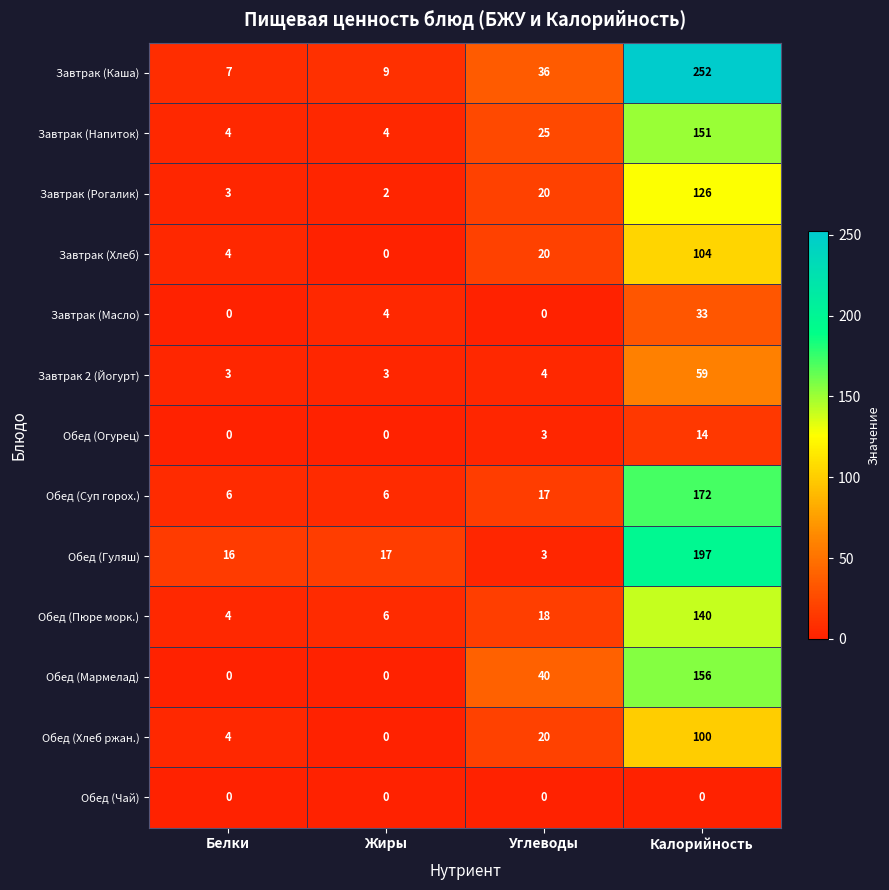

What is the difference between the second highest and second lowest values in the Завтрак (Хлеб) series?

16